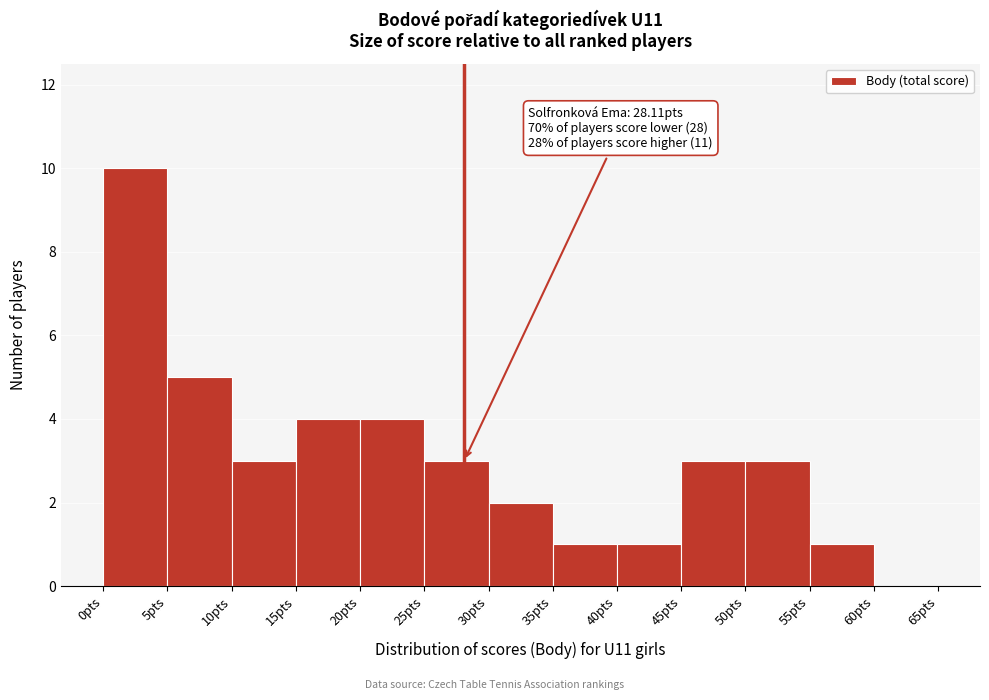

Which range on the x-axis has the tallest bar?

0 to 5